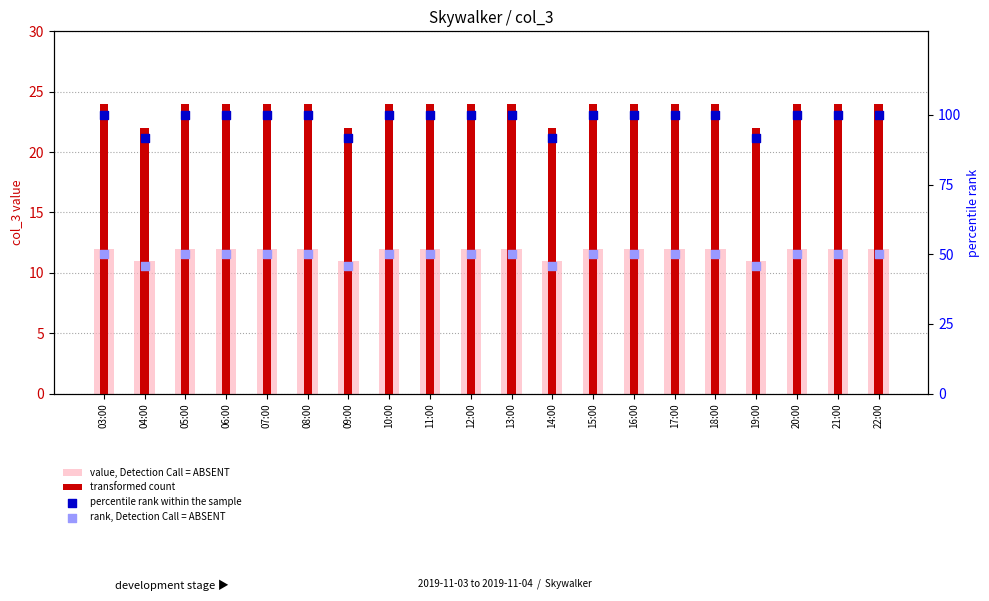

Is the value of percentile rank within the sample at 13:00 greater than the value of transformed count at 19:00?

Yes